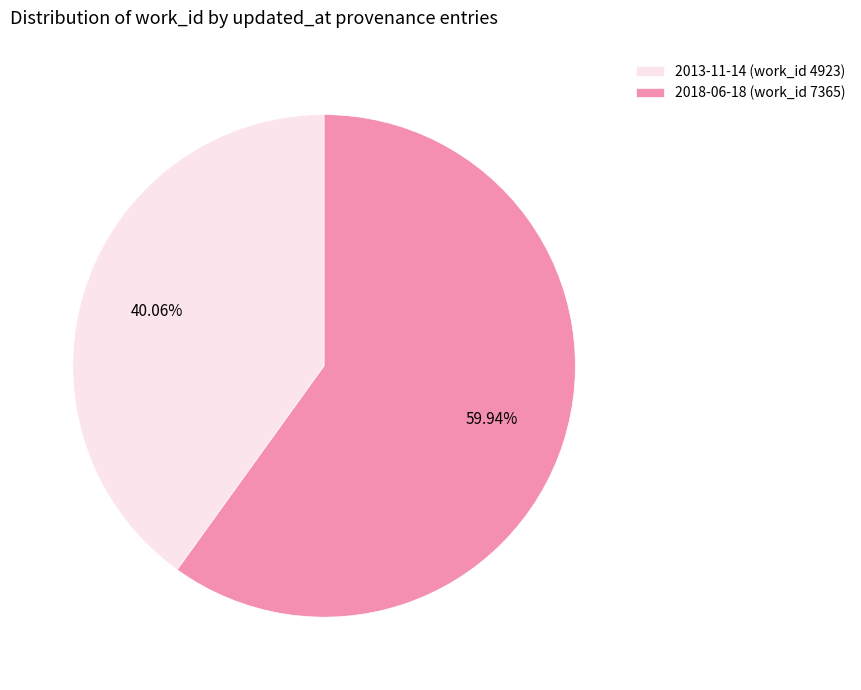

Which category has the biggest portion of the pie?

2018-06-18 (work_id 7365)